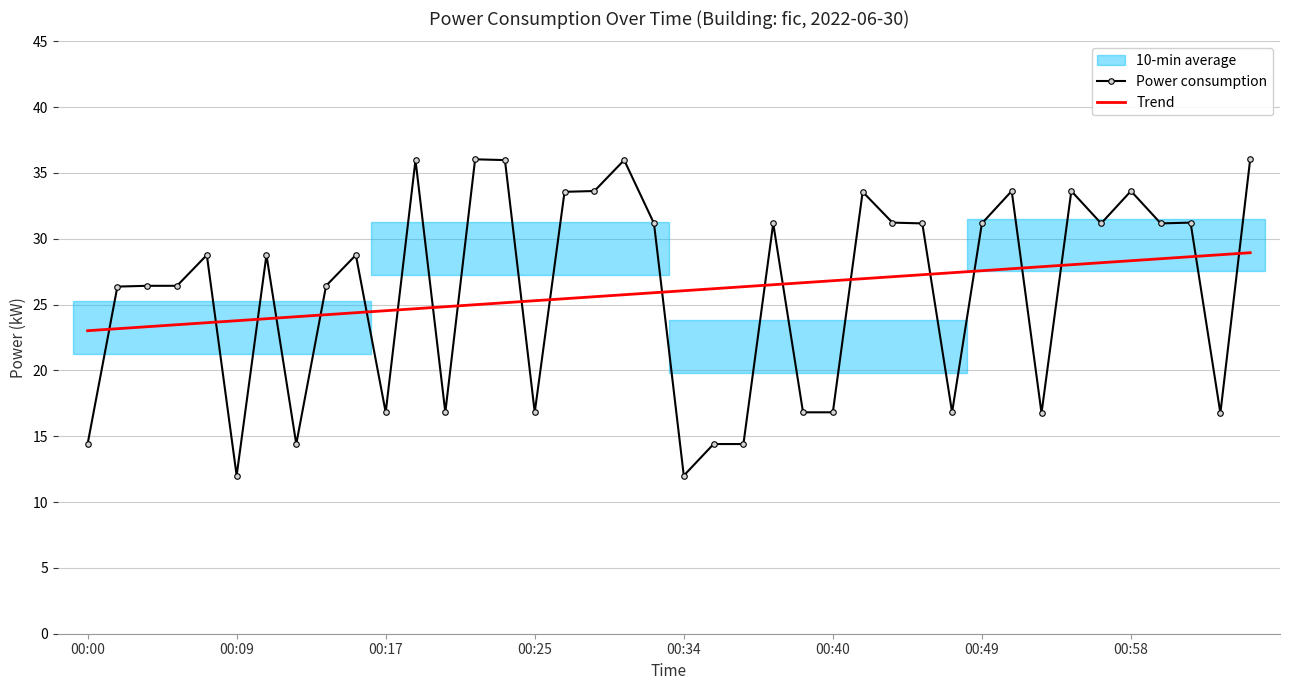

What is the minimum value shown in the chart?

12.0